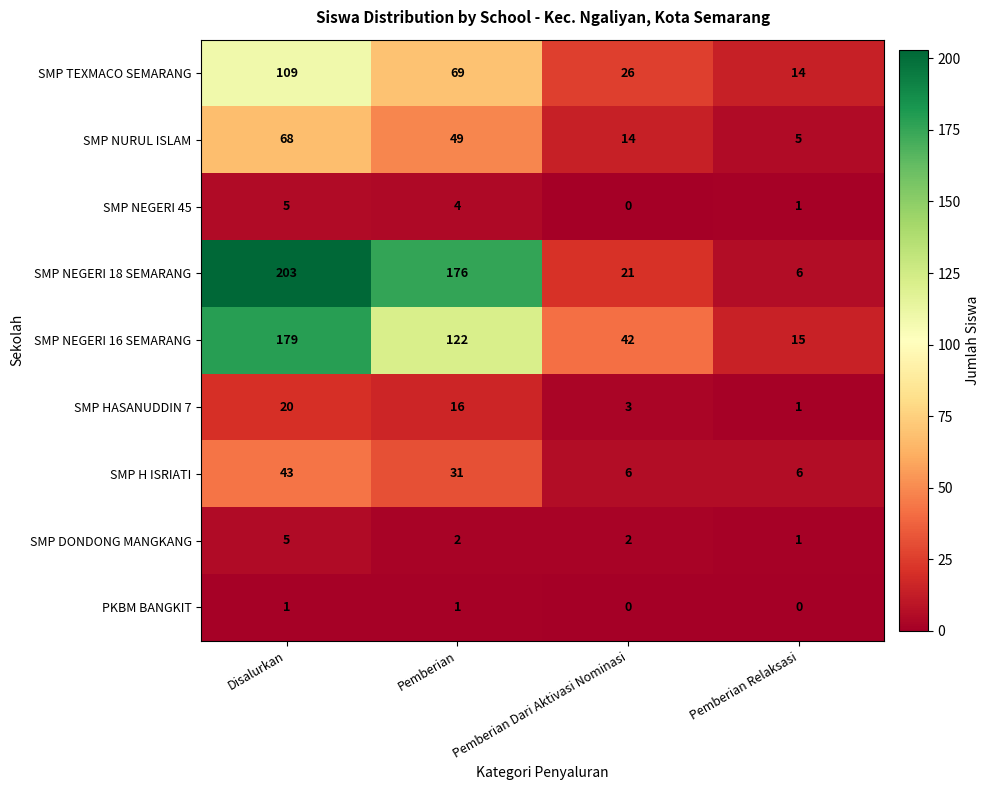

What is the difference between the highest and lowest values at Disalurkan?

202